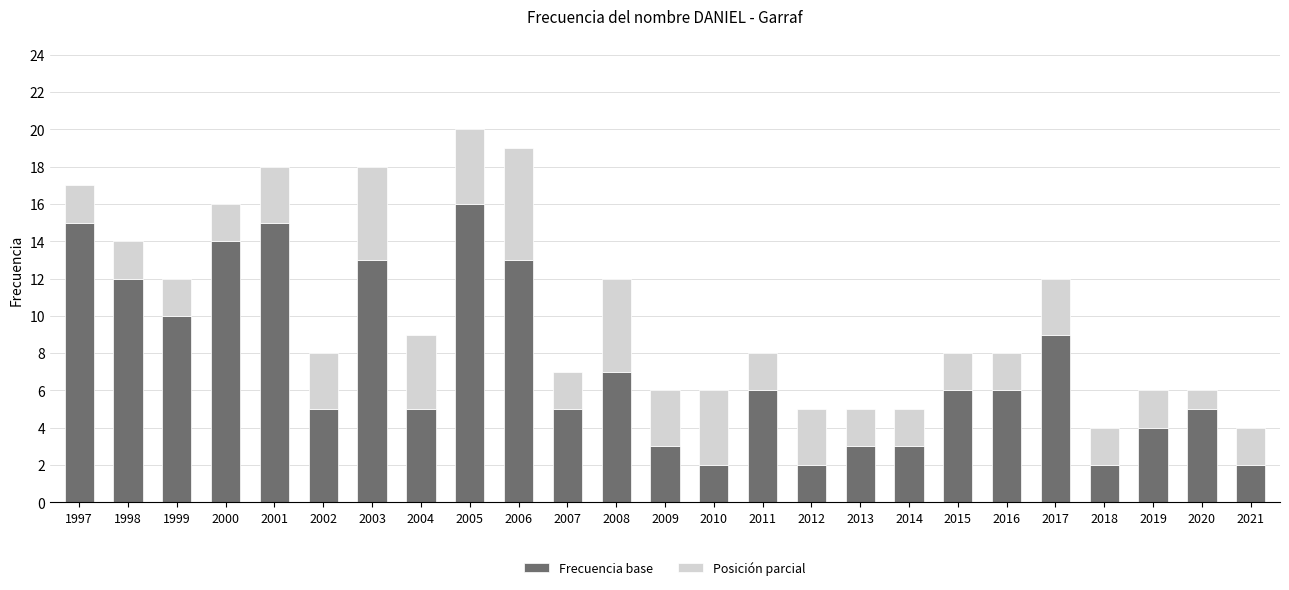

What is the maximum value for Frecuencia base?

16